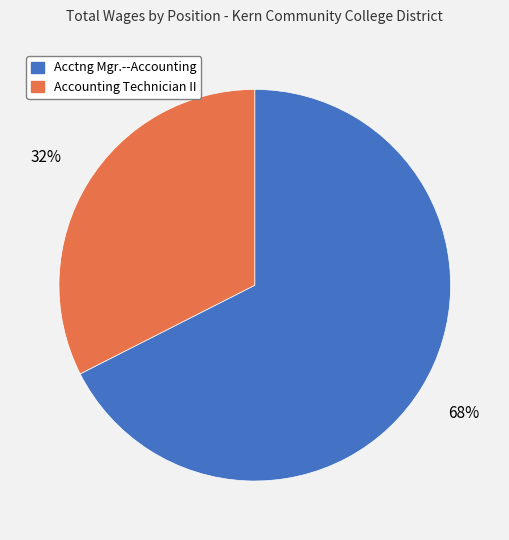

What is the ratio of the value at Acctng Mgr.--Accounting to the value at Accounting Technician II?

2.1